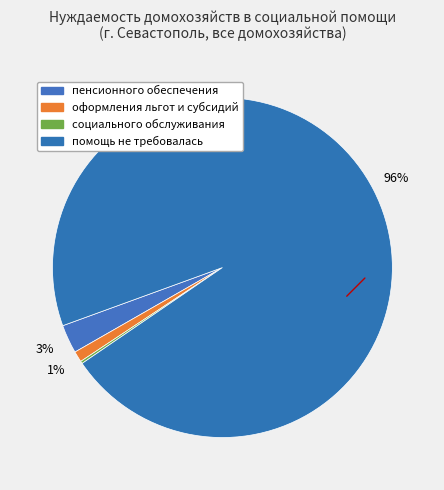

Which slice represents more than half of the pie?

помощь не требовалась